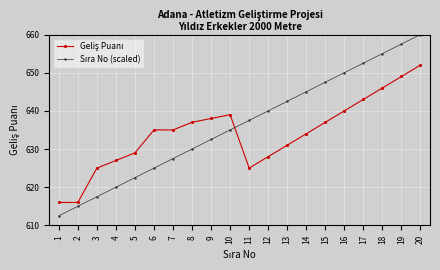

At which category is the sum across all series the highest?

20